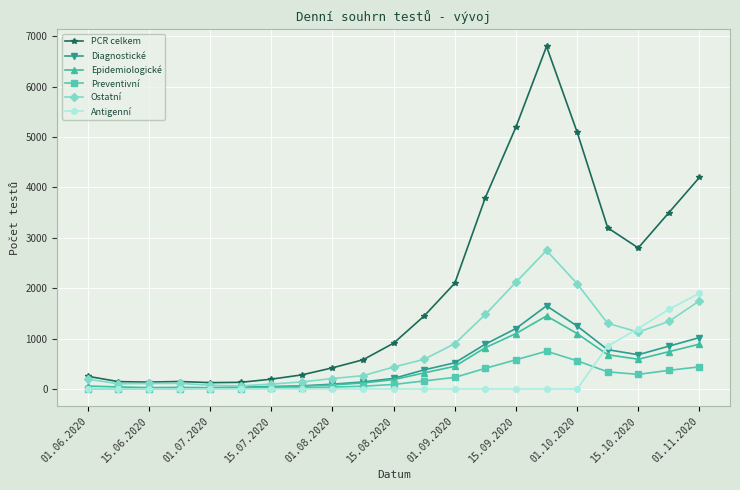

True or false: Ostatní has more than 1 points higher than both neighbors.

True